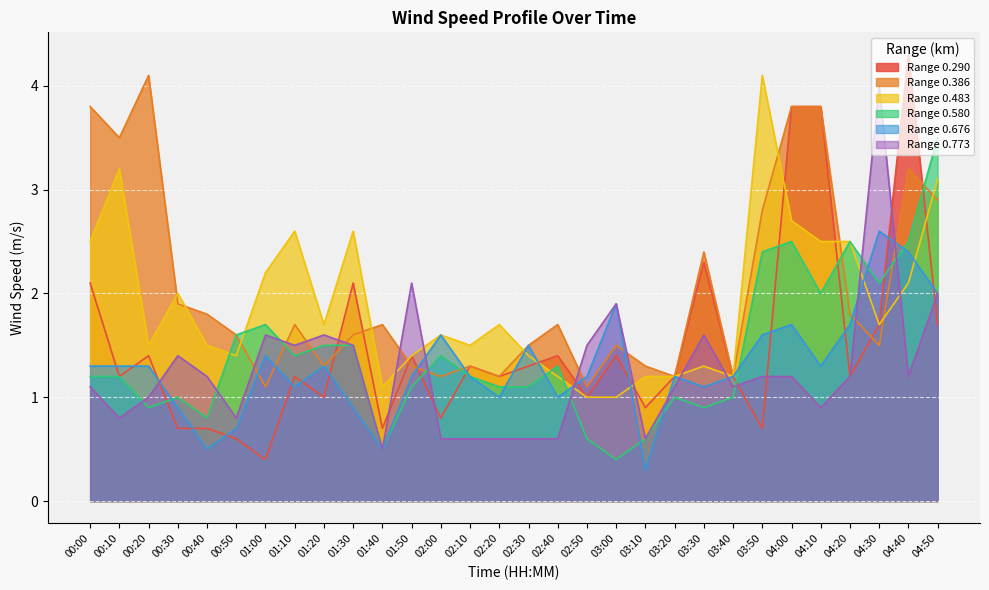

Between 00:20 and 03:50, which series saw the biggest shift?

Range 0.483